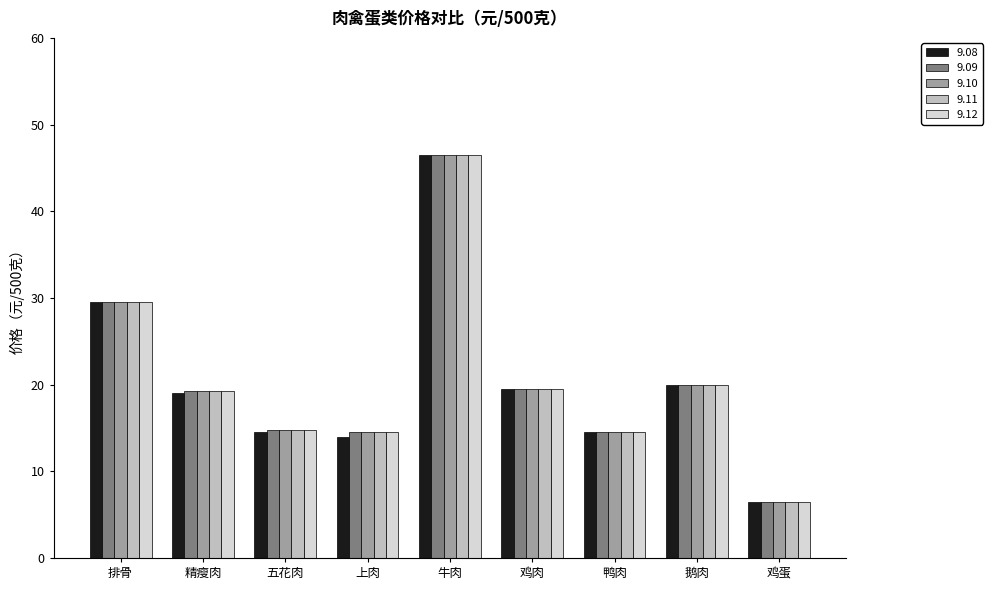

Is it true that 9.12 equals 34.6 at 鸡肉?

False